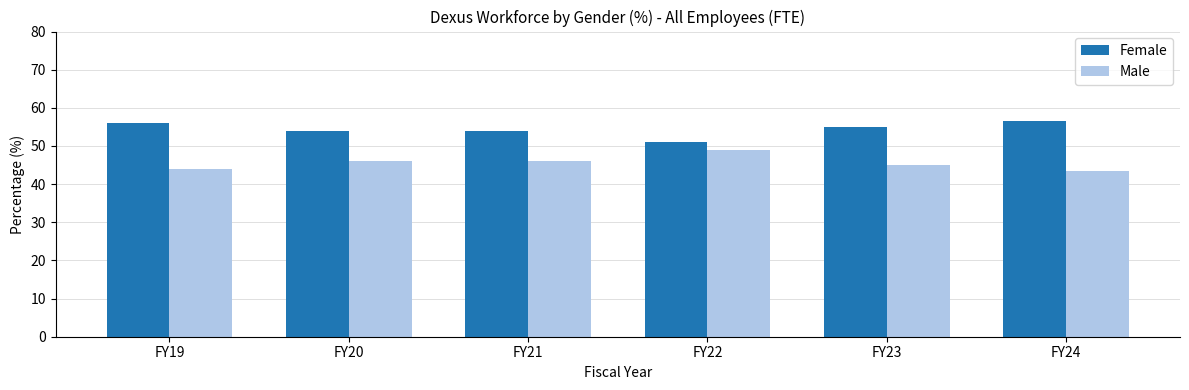

The Female series shows 56.6 at FY24. True or false?

True